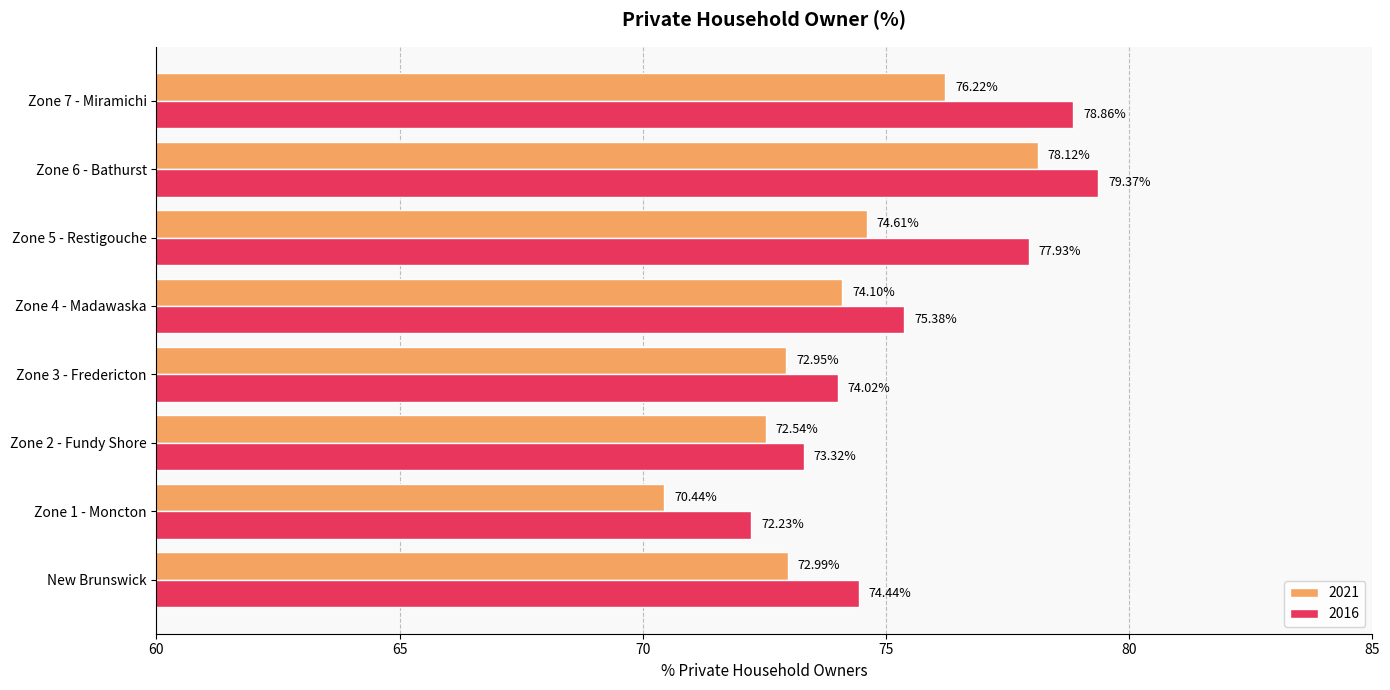

Which label corresponds to the largest value in the chart?

Zone 6 - Bathurst